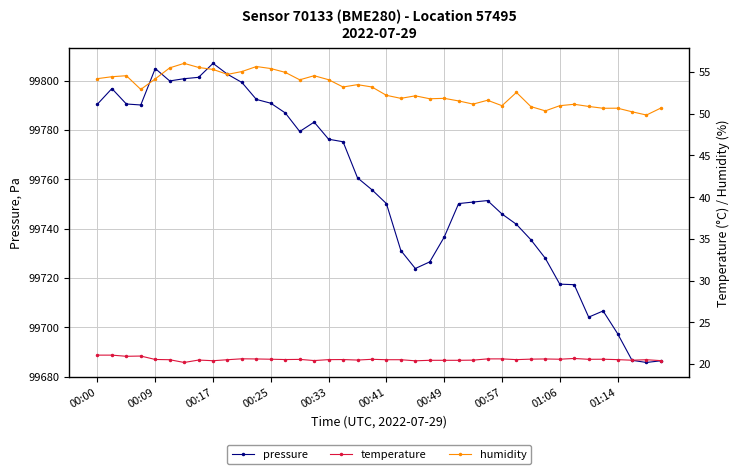

What is the value of the temperature point at the 8th from the left?

20.5